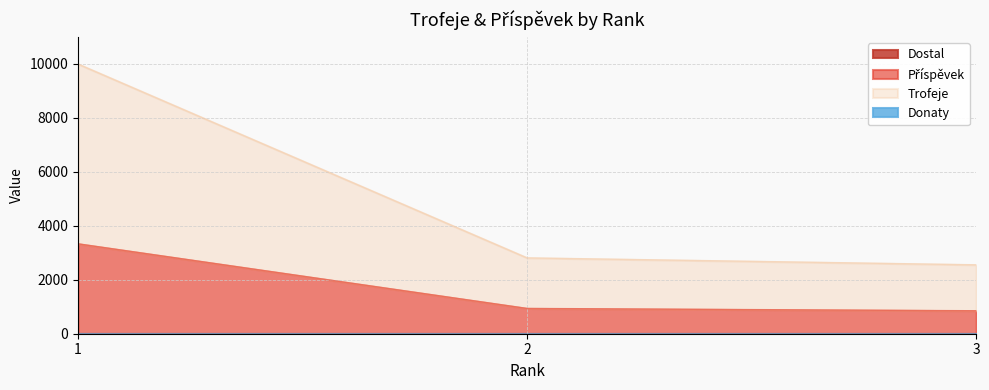

Rank the series by their average value, from highest to lowest.

Trofeje, Příspěvek